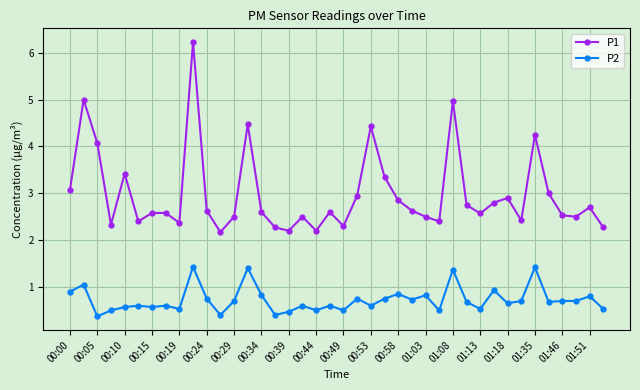

True or false: P2 and P1 intersect in this chart.

False